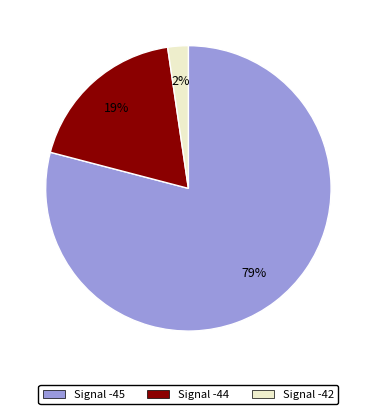

Which has a higher value, Signal -42 or Signal -45?

Signal -45